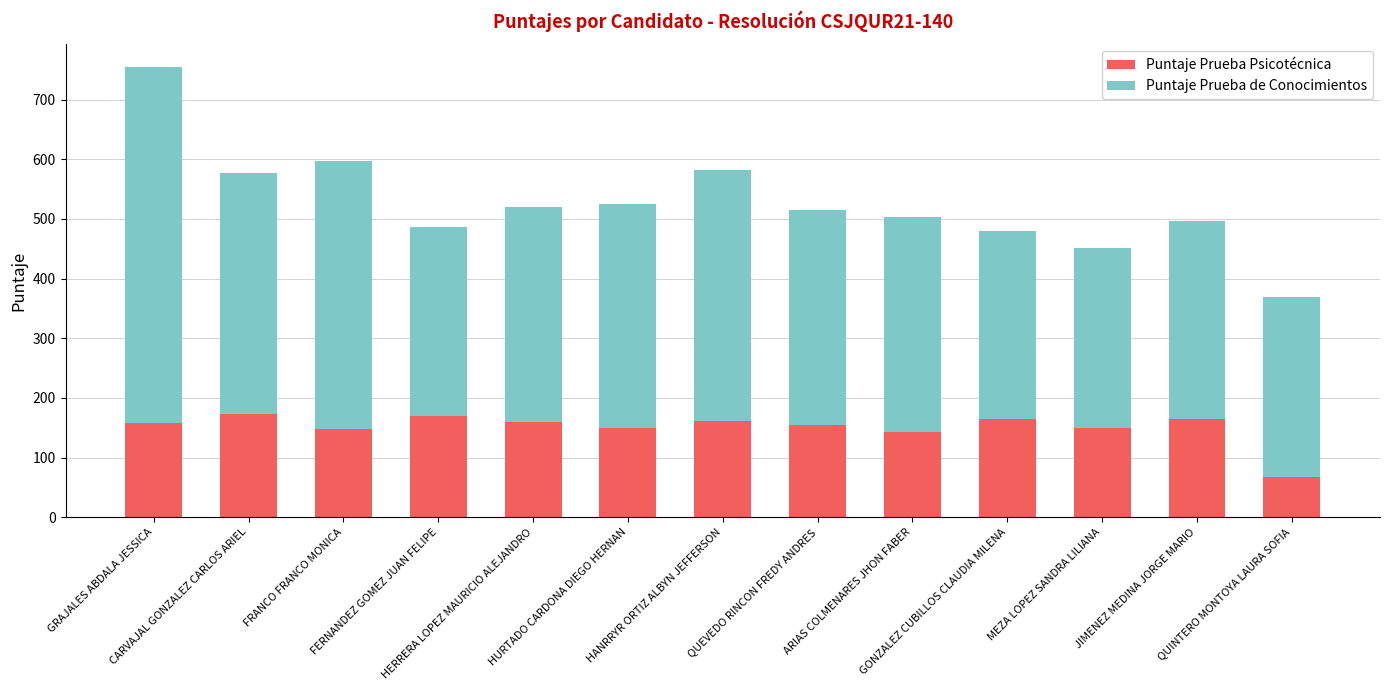

What is the value of the Puntaje Prueba Psicotécnica bar at the 1st from the left?

157.5